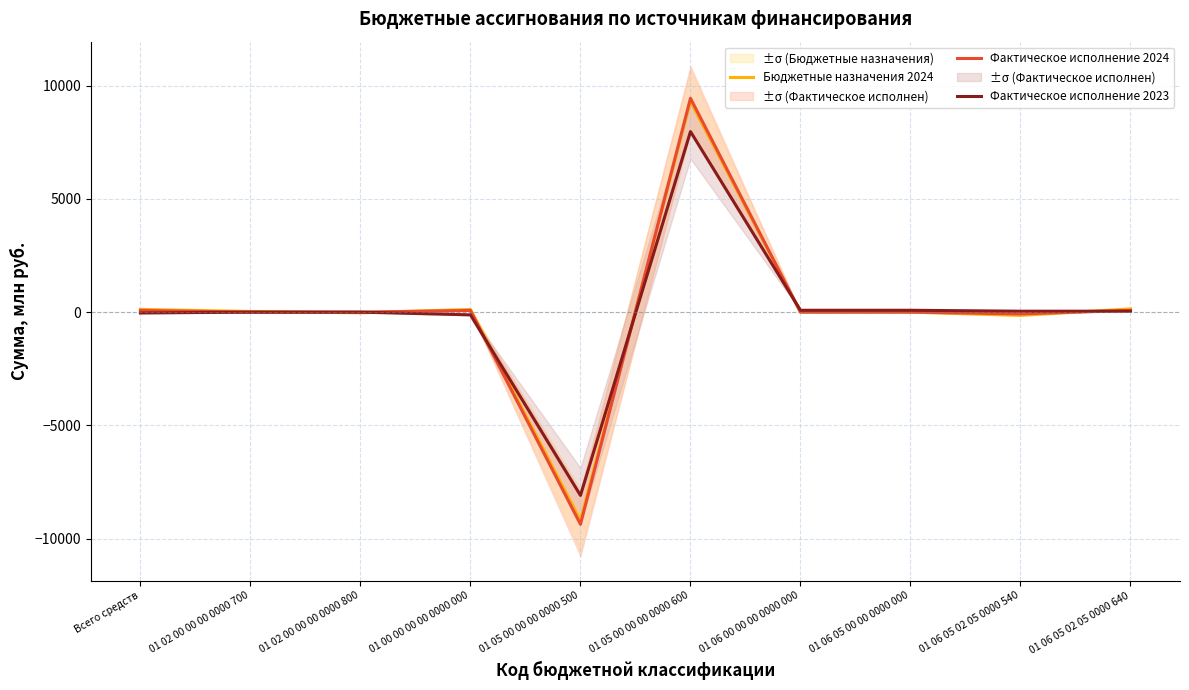

At which label does Фактическое исполнение 2024 reach its minimum?

01 05 00 00 00 0000 500